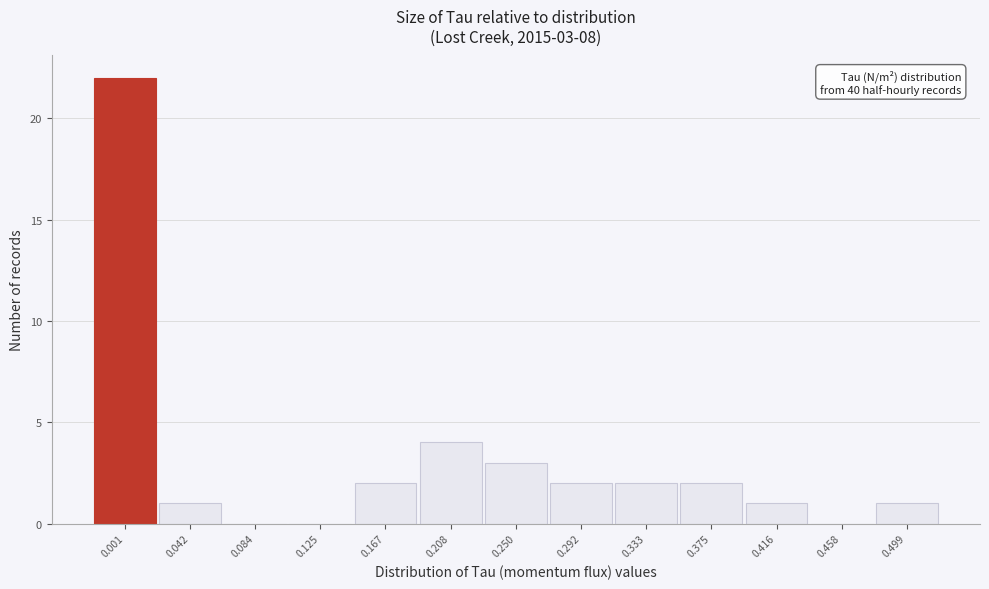

Reading left to right, transcribe all the data shown in this chart.

0.001=22	0.042=1	0.084=0	0.125=0	0.167=2	0.208=4	0.250=3	0.292=2	0.333=2	0.375=2	0.416=1	0.458=0	0.499=1